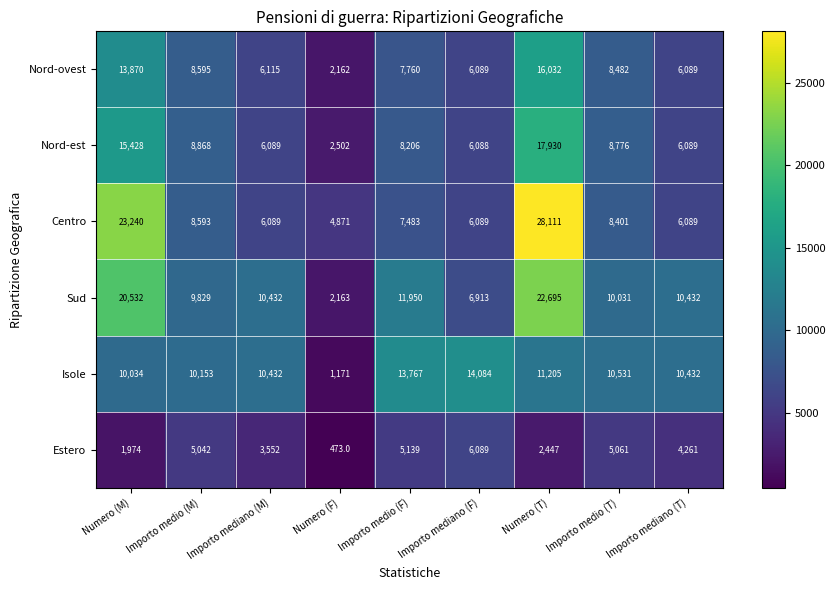

How many distinct data groups are displayed?

6